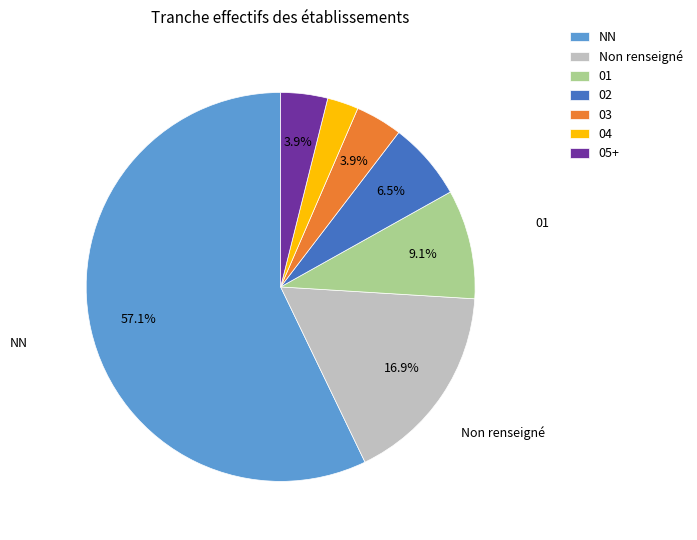

Which category has the biggest portion of the pie?

NN